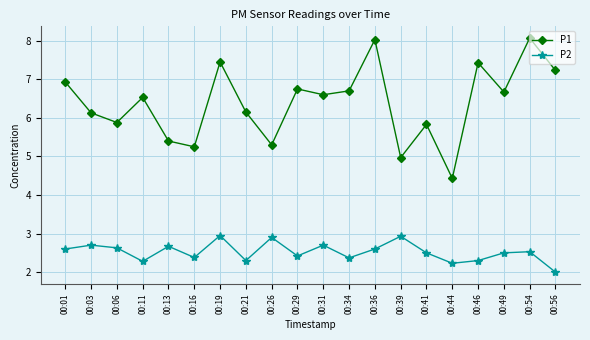

What is the difference between the second highest and second lowest values in the P1 series?

3.1